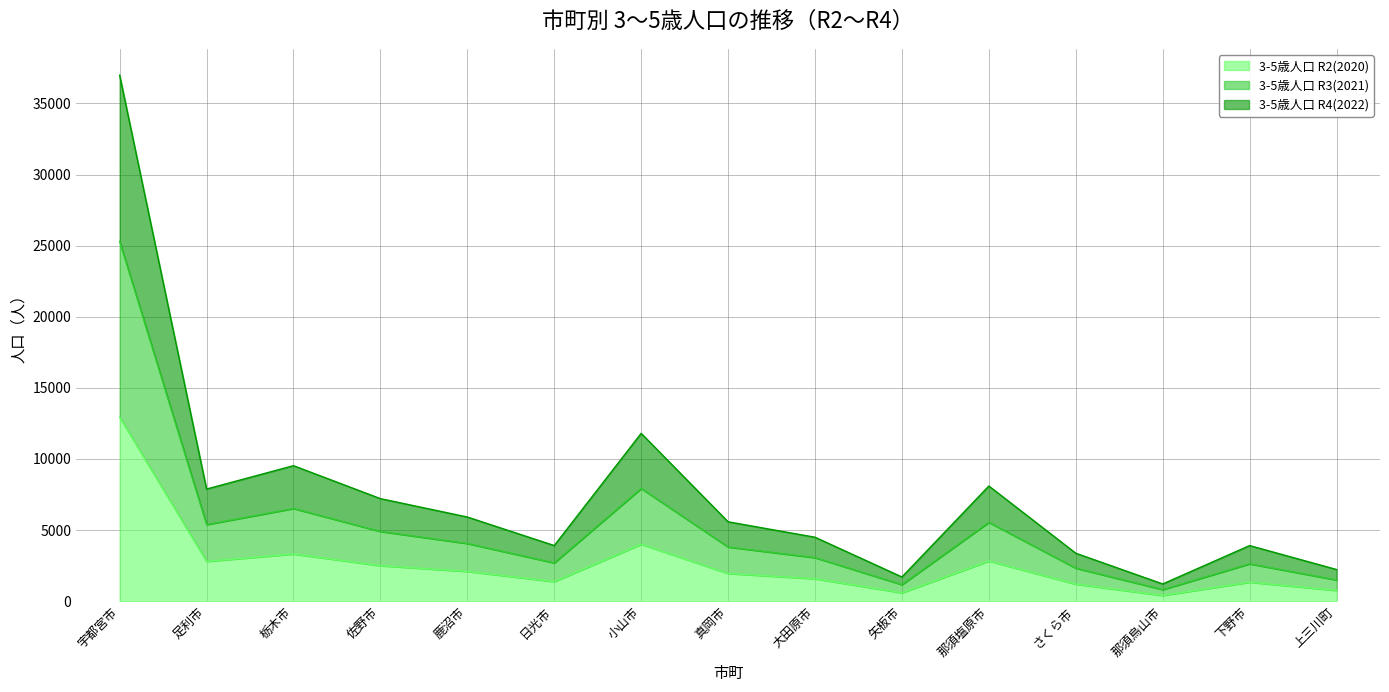

At which category is the sum across all series the highest?

宇都宮市